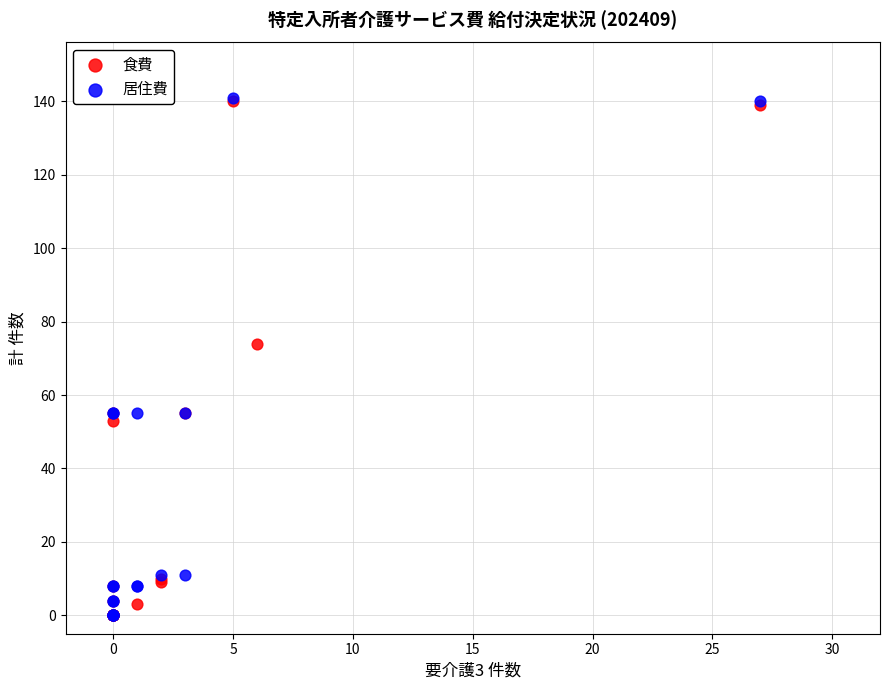

What are all the series names shown in the legend?

食費, 居住費